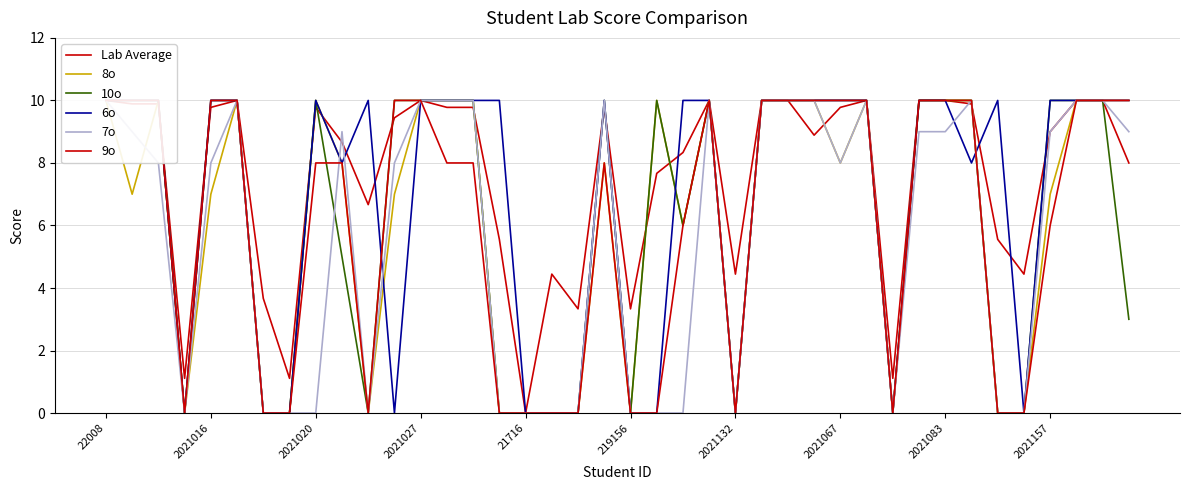

At which label does 9o first exceed 8?

22008